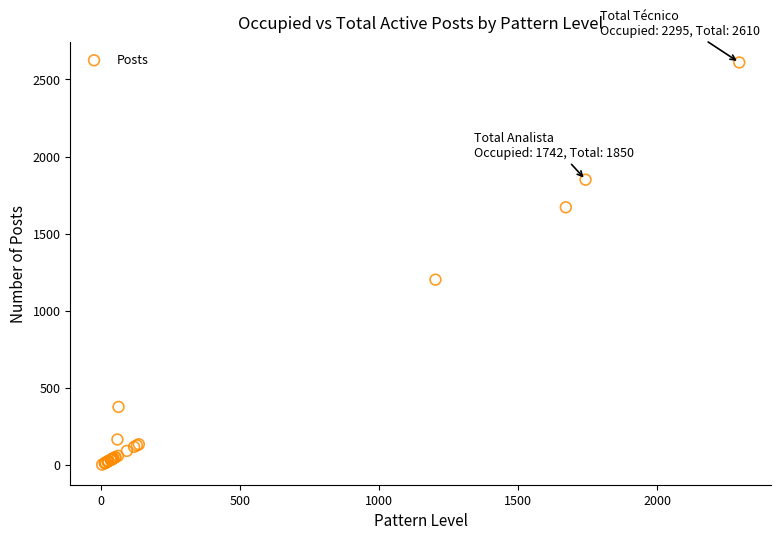

What Y value in the scatter plot is closest to 1306?

1202